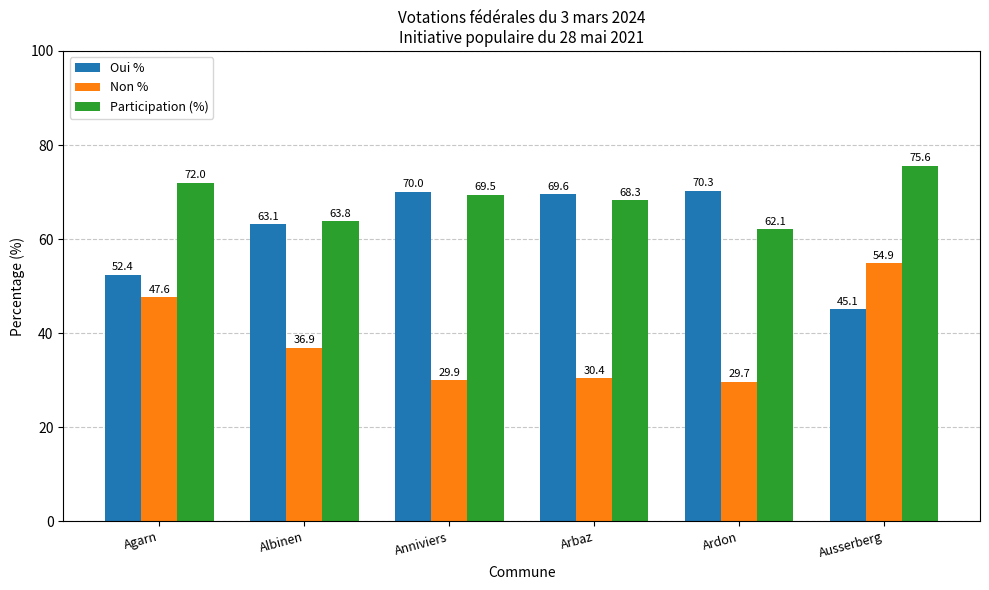

Is the value of Oui % at Albinen greater than the value of Participation (%) at Arbaz?

No